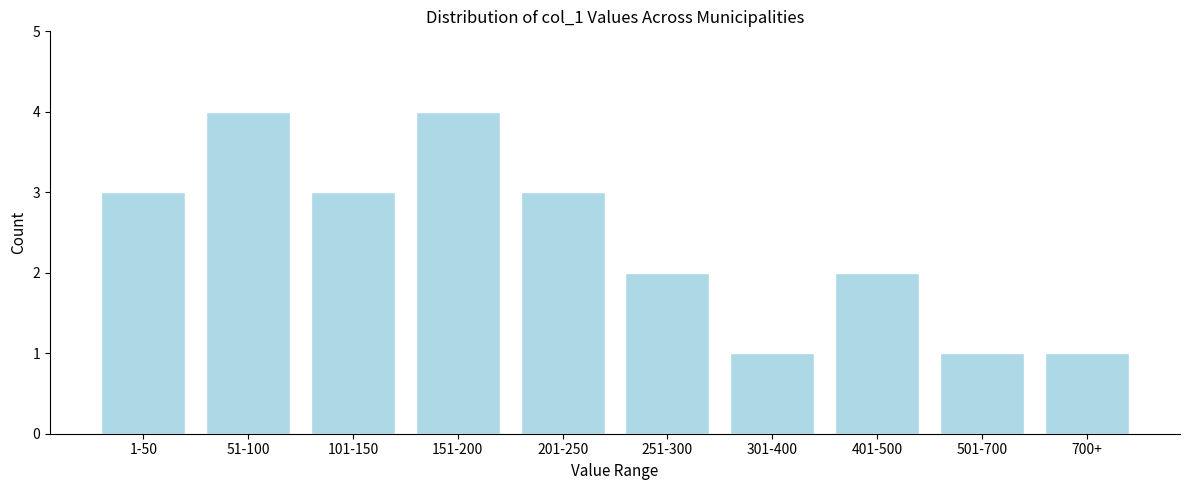

Reading left to right, extract all data points from this chart.

1-50=3	51-100=4	101-150=3	151-200=4	201-250=3	251-300=2	301-400=1	401-500=2	501-700=1	700+=1